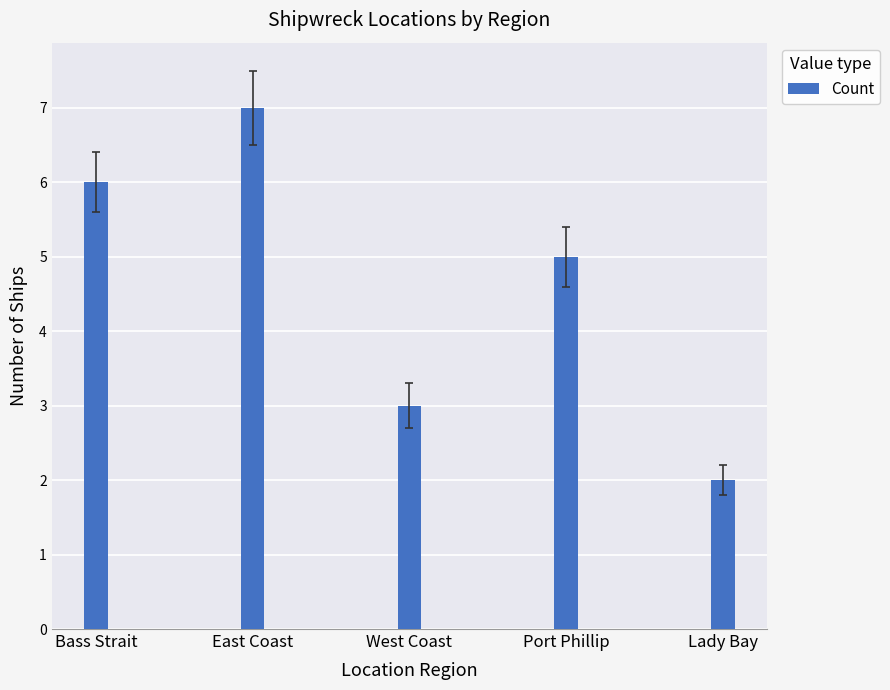

List the labels in order of value, smallest first.

Lady Bay, West Coast, Port Phillip, Bass Strait, East Coast